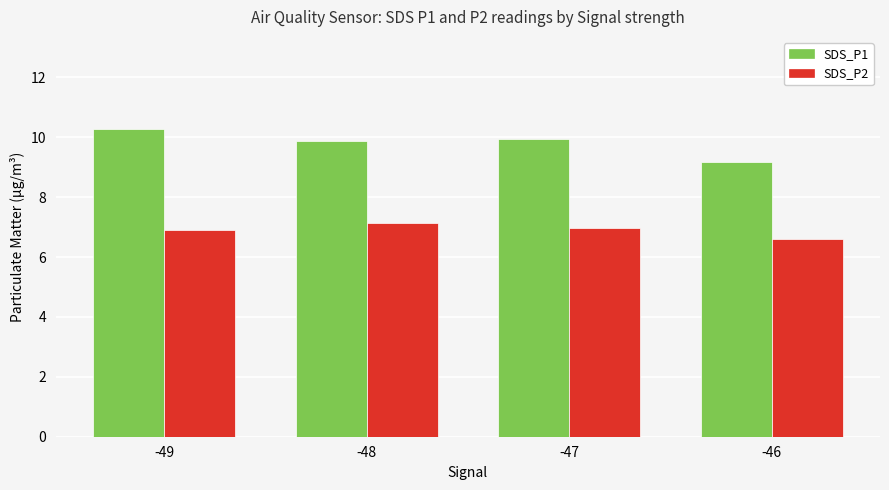

Which category has the highest value in the SDS_P2 series?

-48